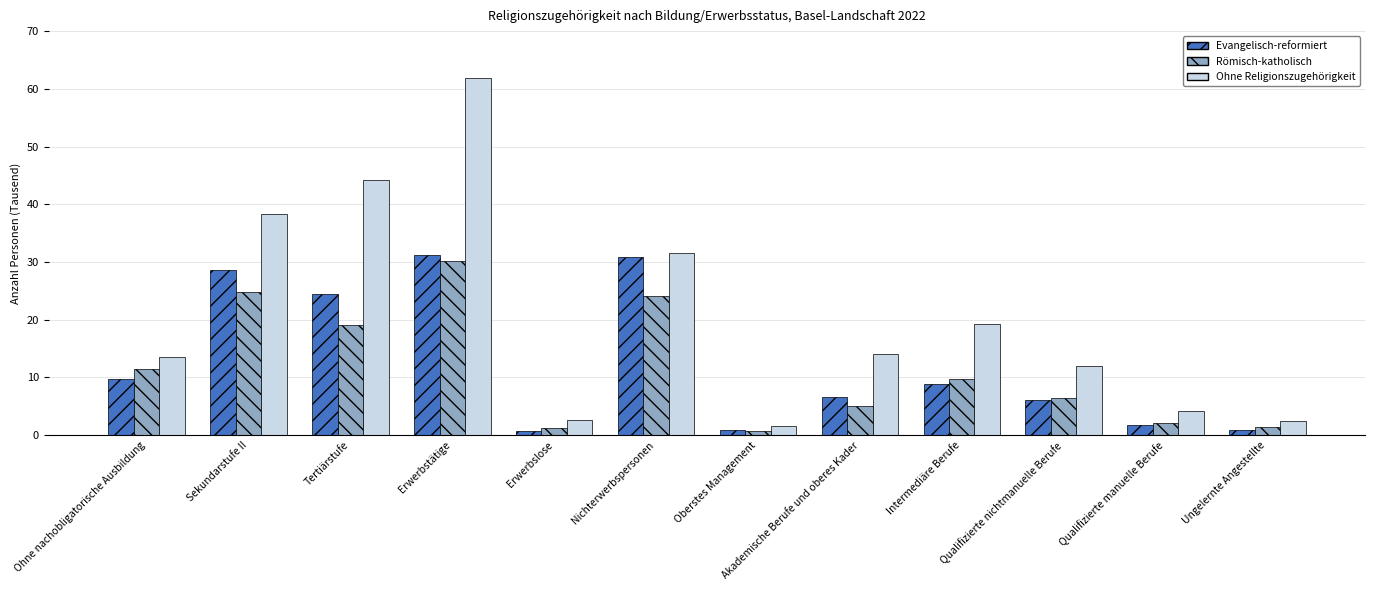

Rank the series at Erwerbstätige from lowest to highest value.

Römisch-katholisch, Evangelisch-reformiert, Ohne Religionszugehörigkeit